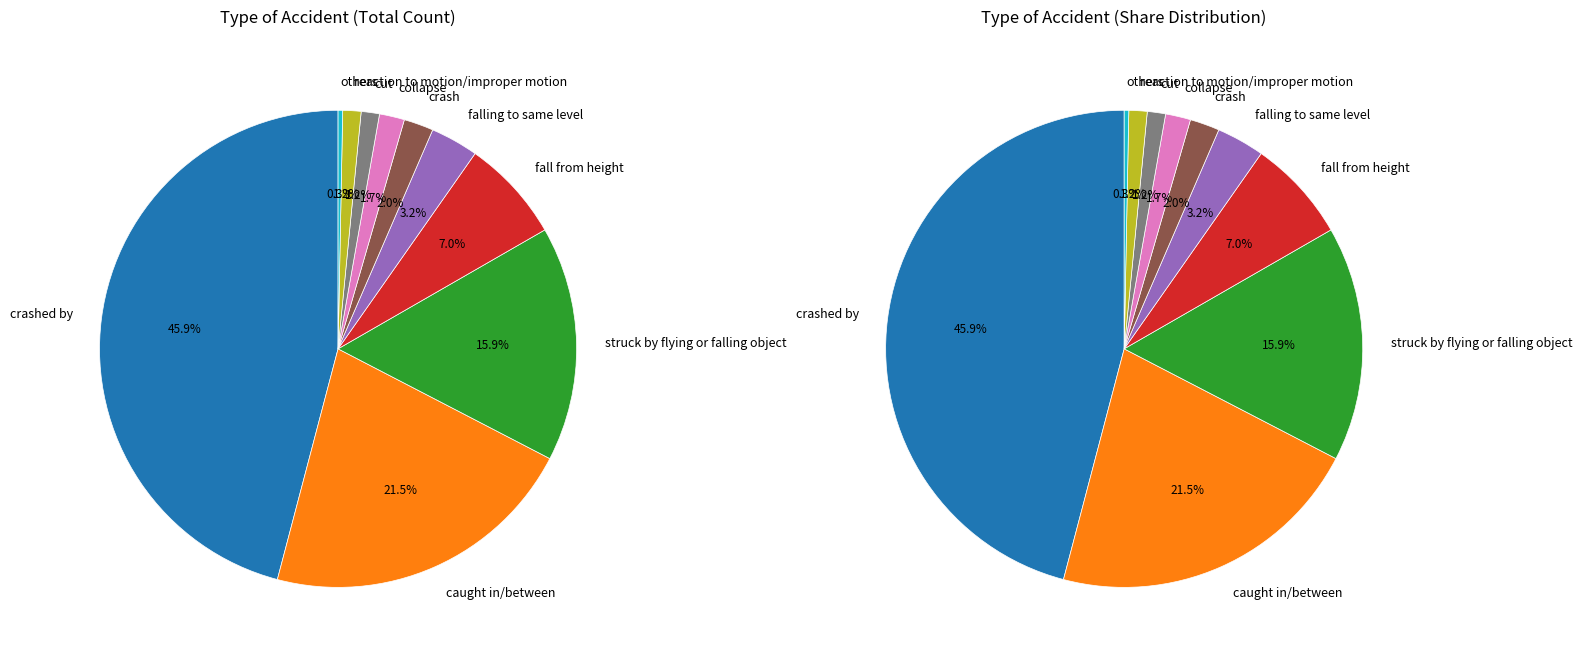

Is the sum of cut and fall from height greater than half?

No